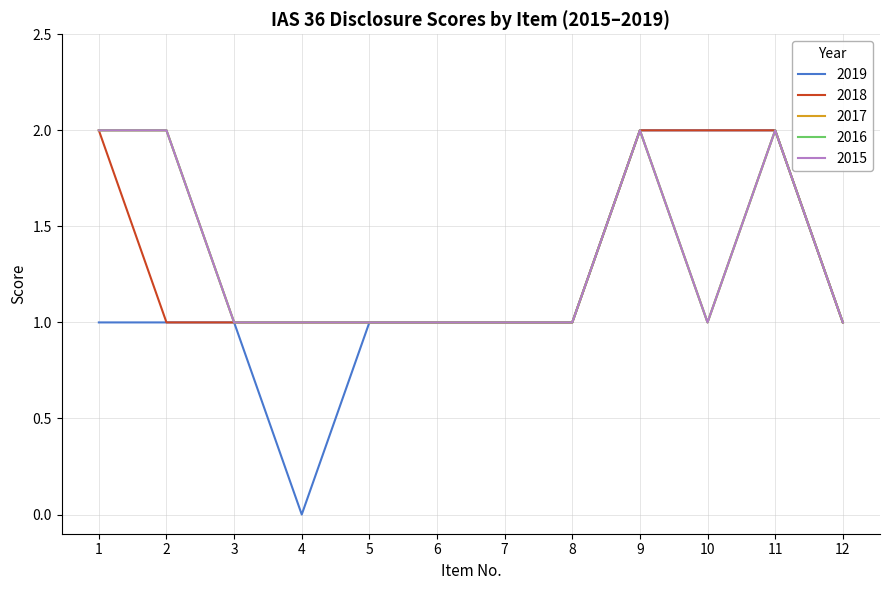

What is the approximate value of 2015 at 2?

2